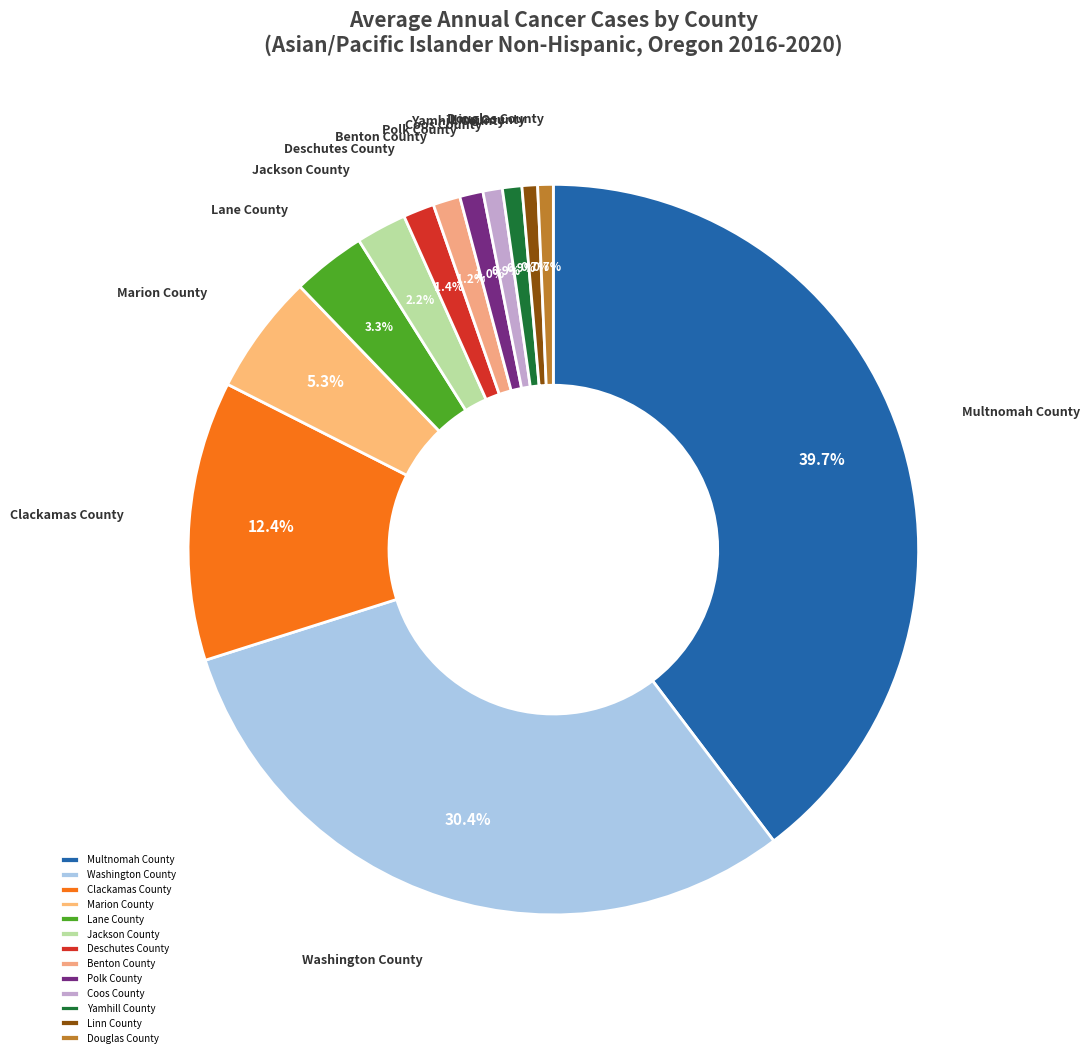

Which slice is the largest?

Multnomah County